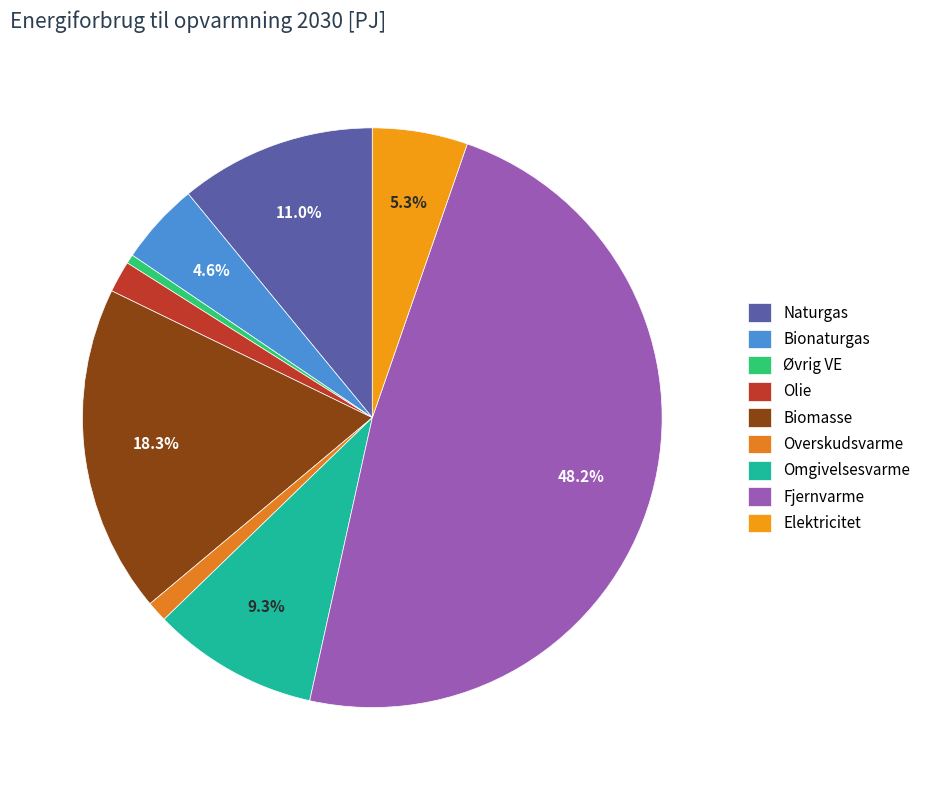

What is the change in value from Naturgas to Bionaturgas?

-13.8